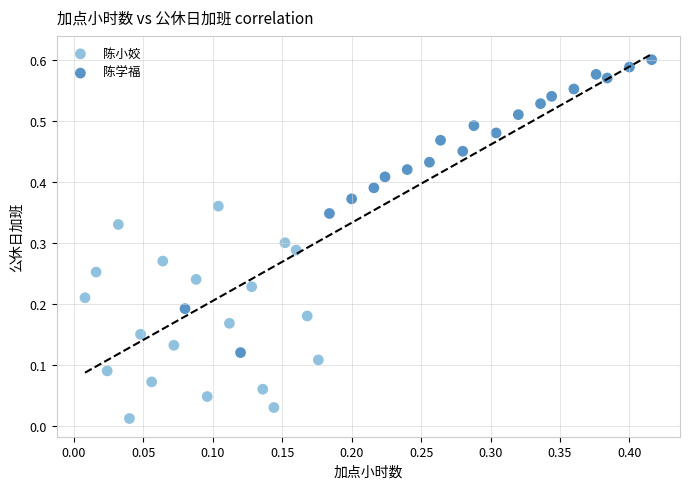

Which series reaches the maximum Y coordinate?

陈学福